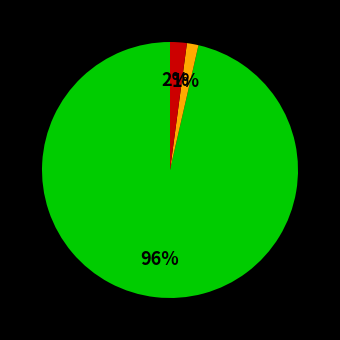

Is there any slice that represents more than half of the pie?

Yes